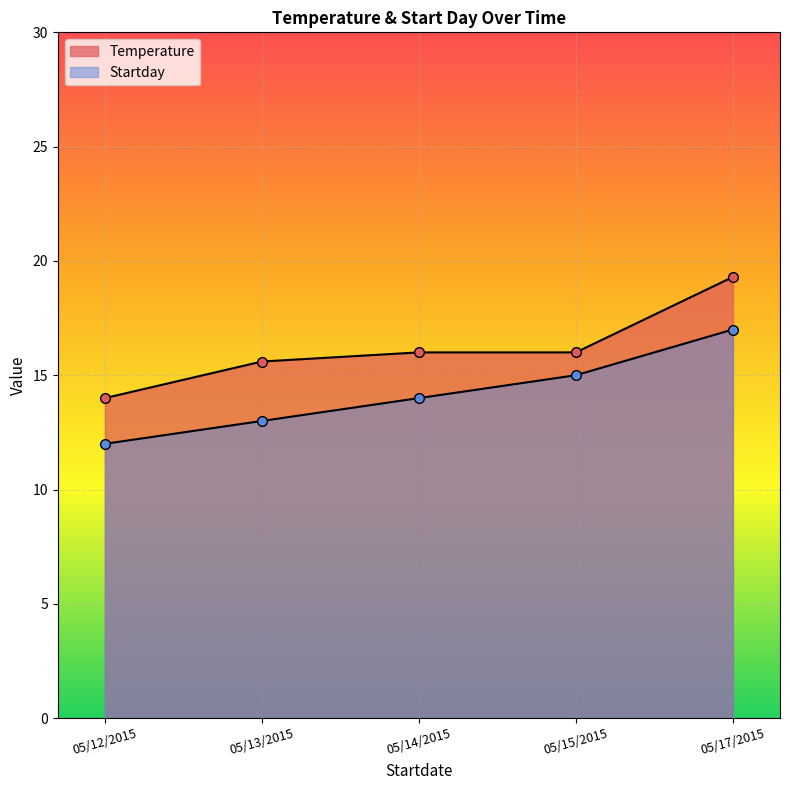

True or false: Temperature has more than 2 interior local peaks.

False